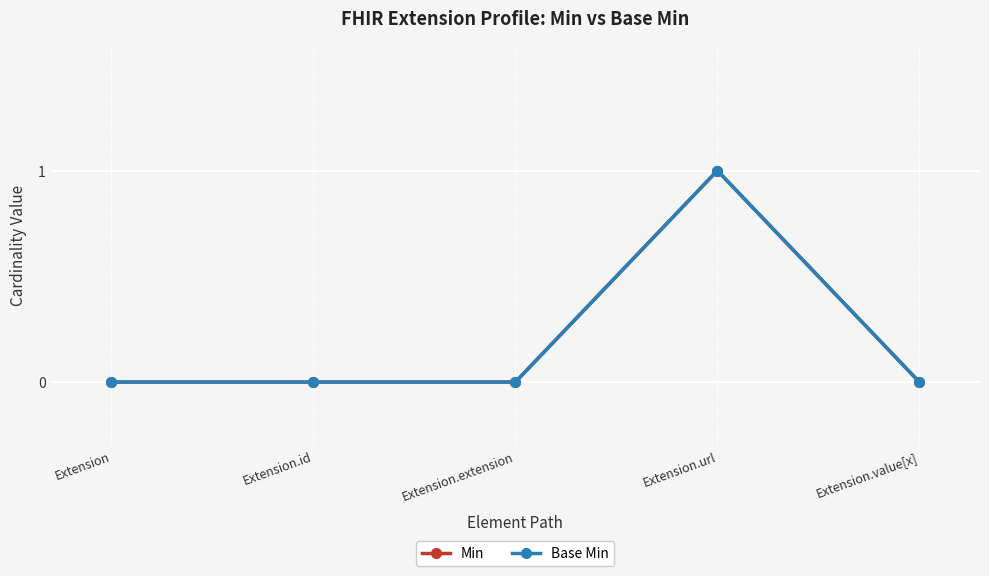

Reading right to left, what are all the values shown in this chart?

Min: 0	1	0	0	0
Base Min: 0	1	0	0	0